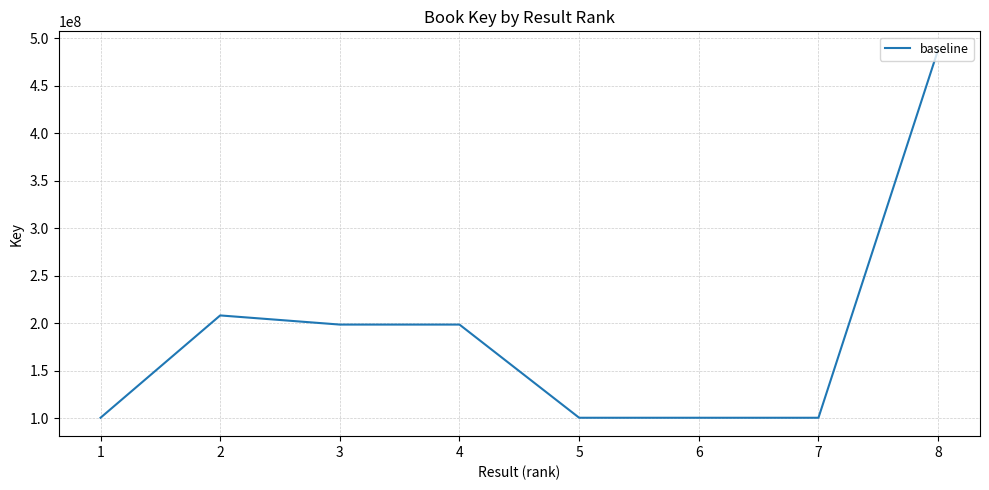

Which label corresponds to the largest value in the chart?

8